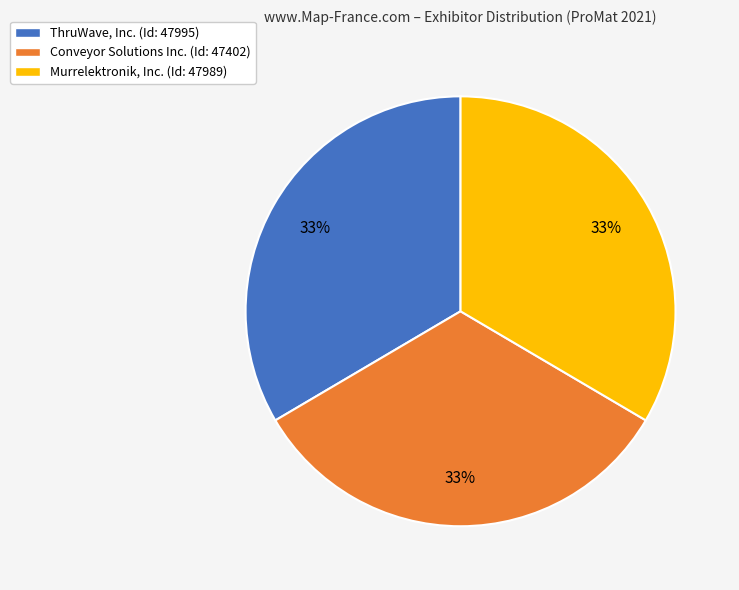

What percentage is the Murrelektronik, Inc. slice, to the nearest percent?

33%